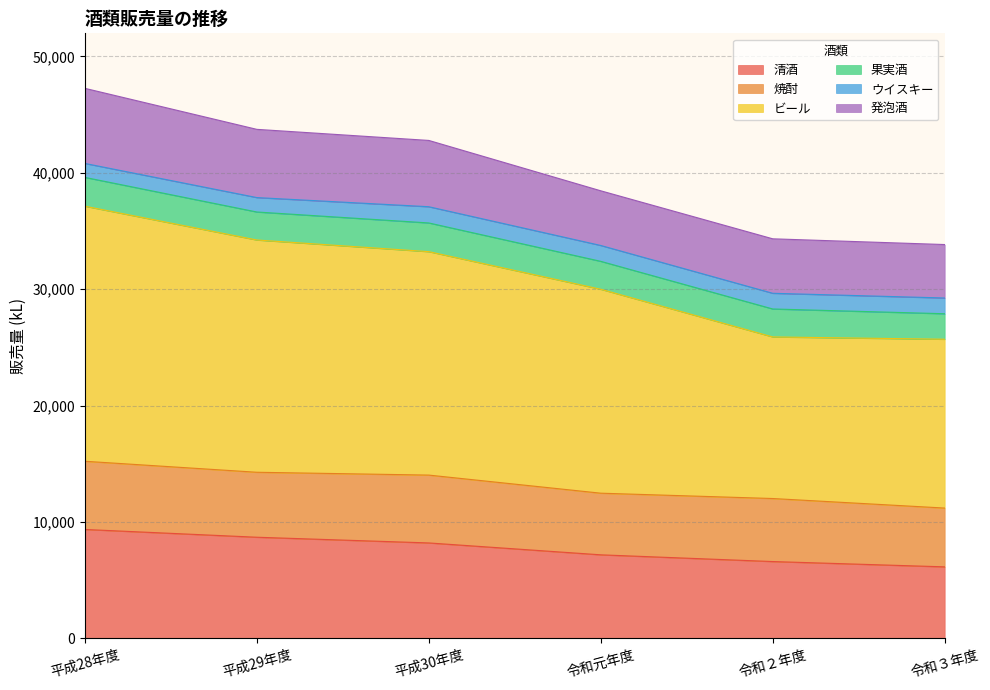

What is the label of the 5th point from the left?

令和２年度